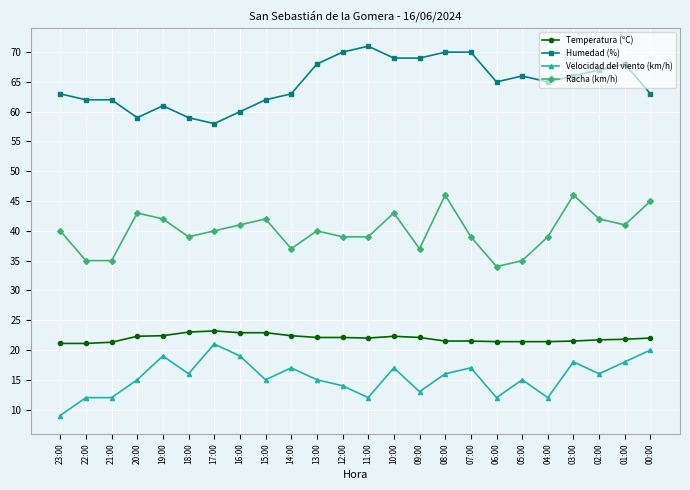

How many categories are shown in the chart?

24